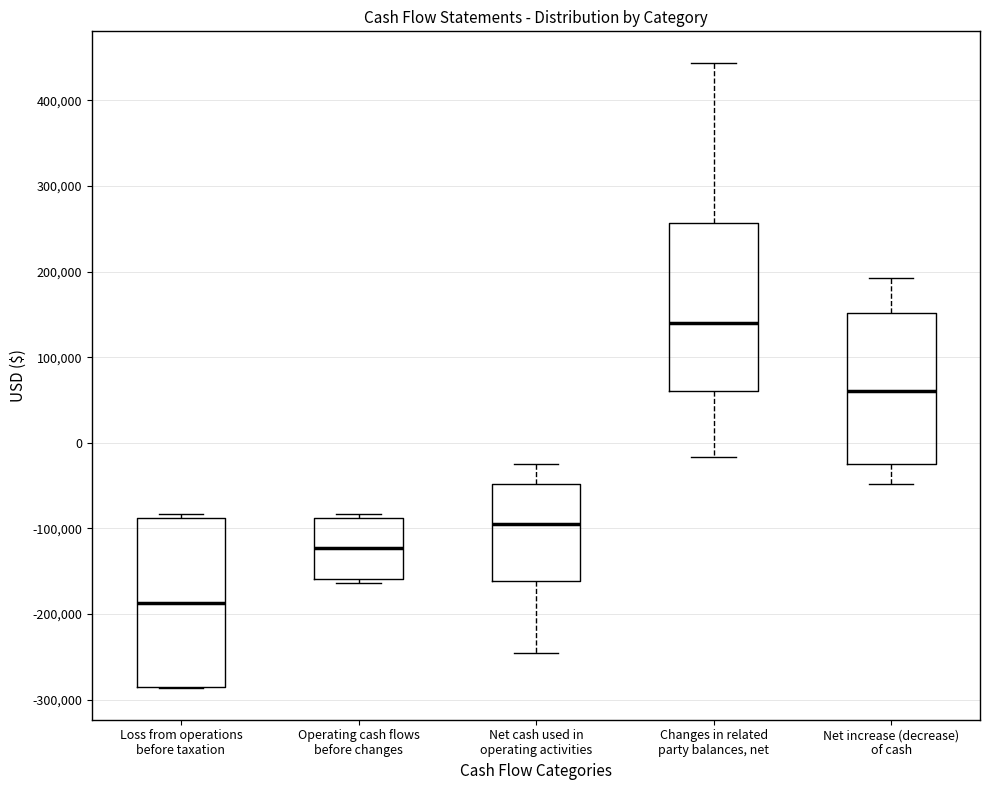

Which box has the lowest median line?

Loss from operations before taxation